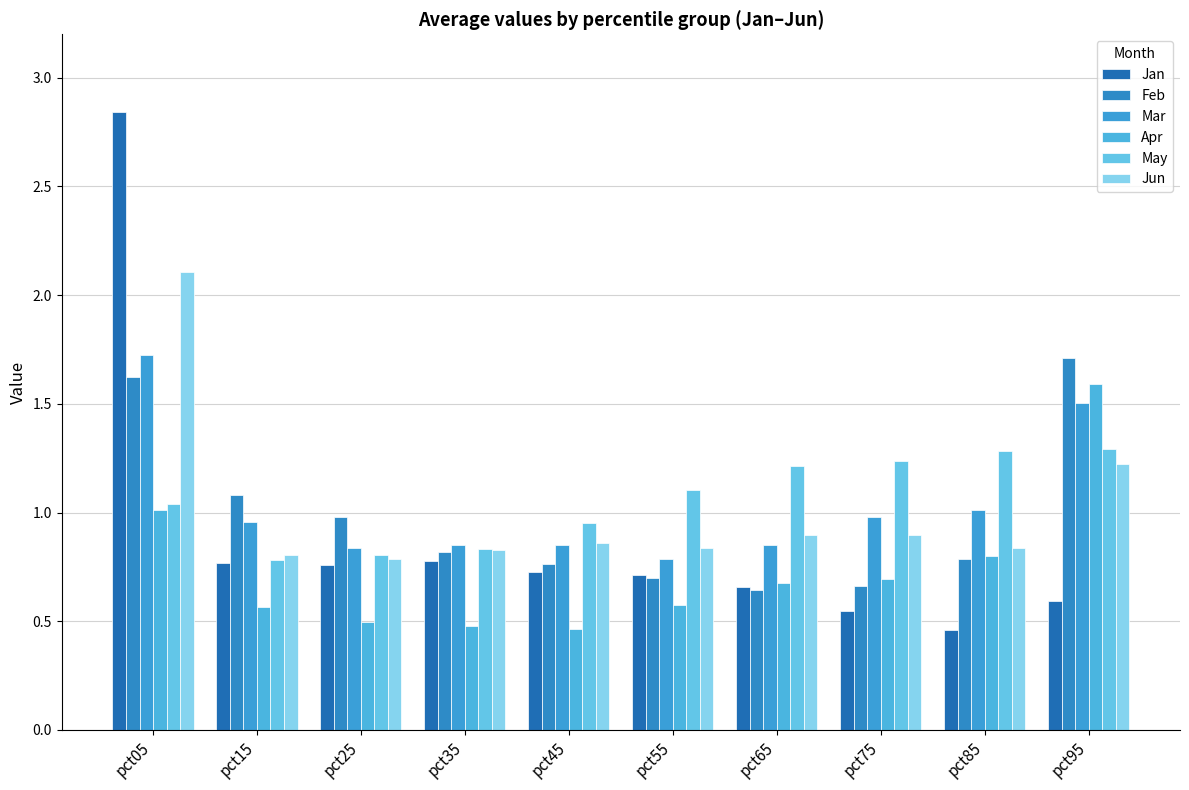

Which series has the largest total across all categories?

May